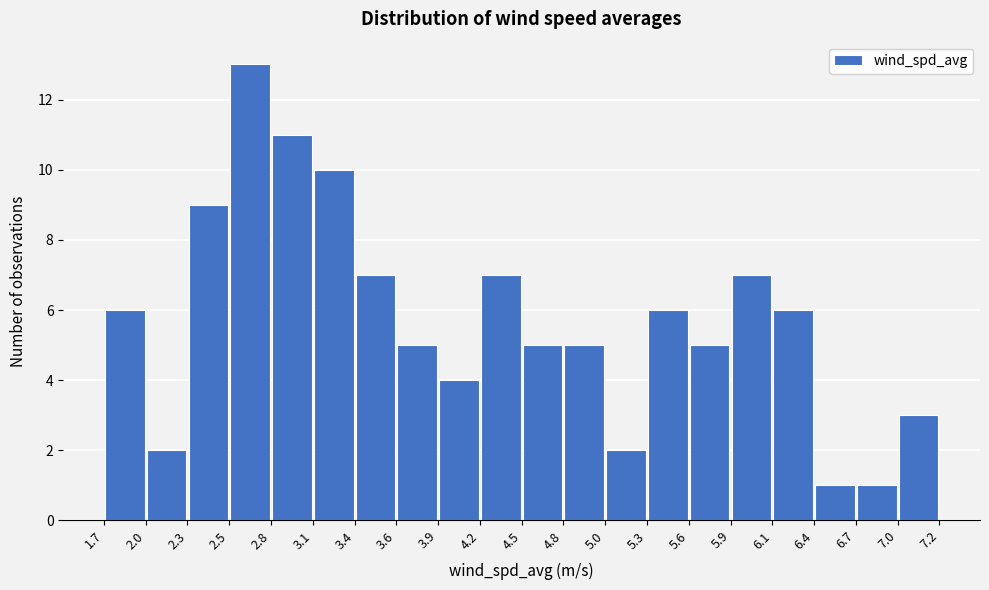

What is the height of the bar covering 5.0 to 5.3 on the x-axis? The values are not printed on the chart, so give them approximately, as read against the axis.

2